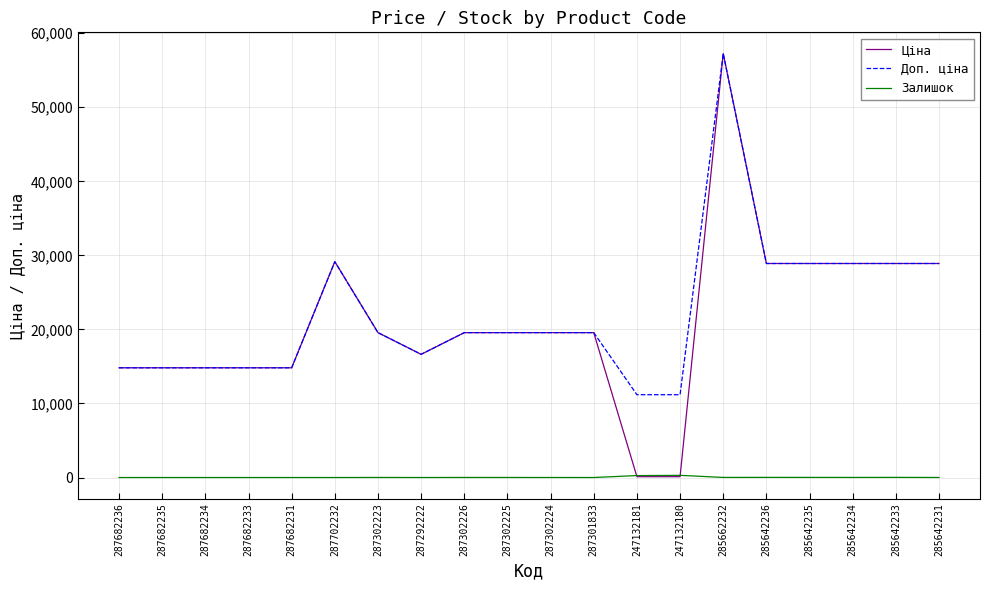

Which series has the largest range (max minus min)?

Ціна